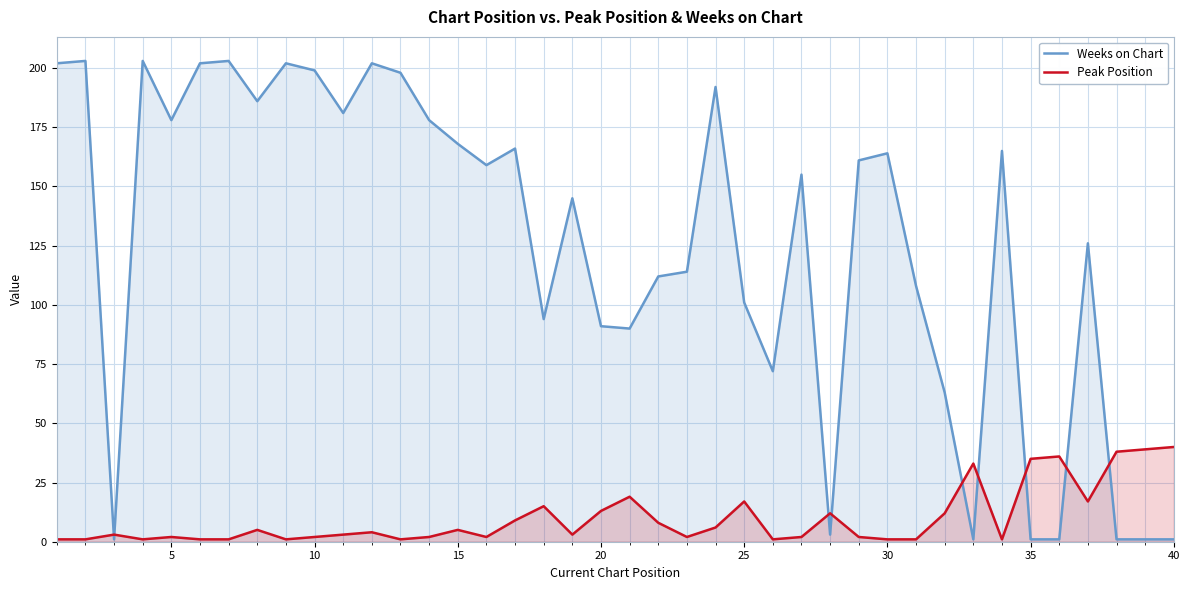

What is the spread (max minus min) of values at 20?

78